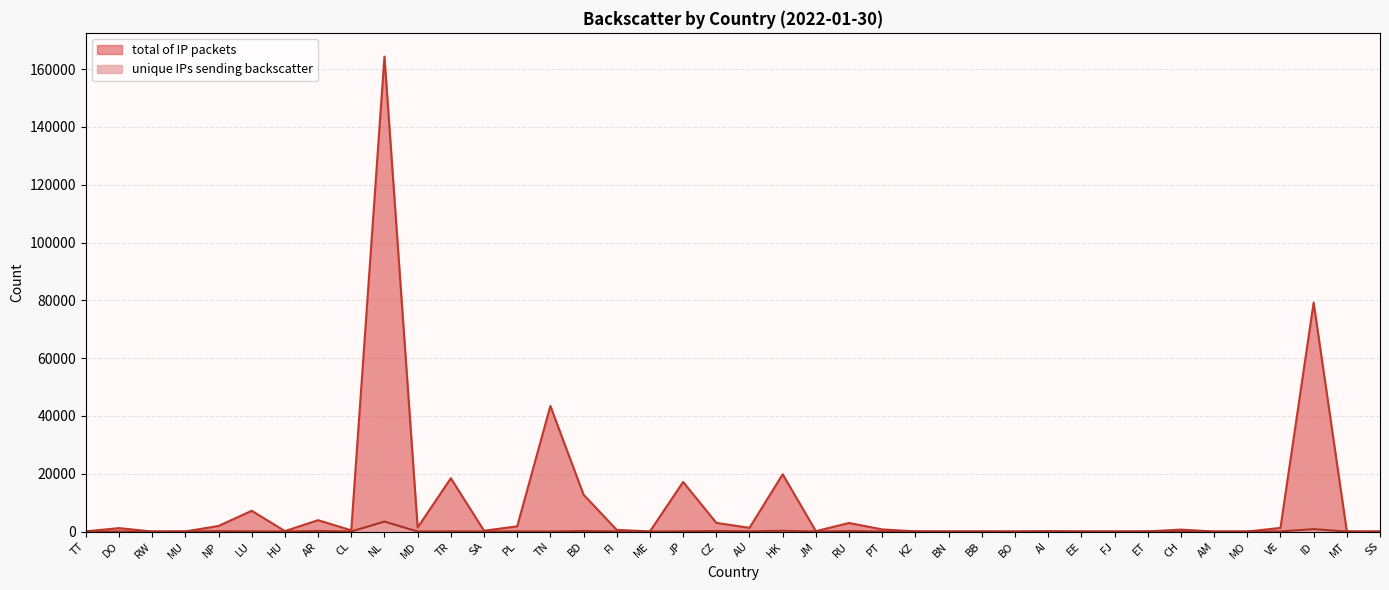

Does the chart display data point markers on the line(s)?

No